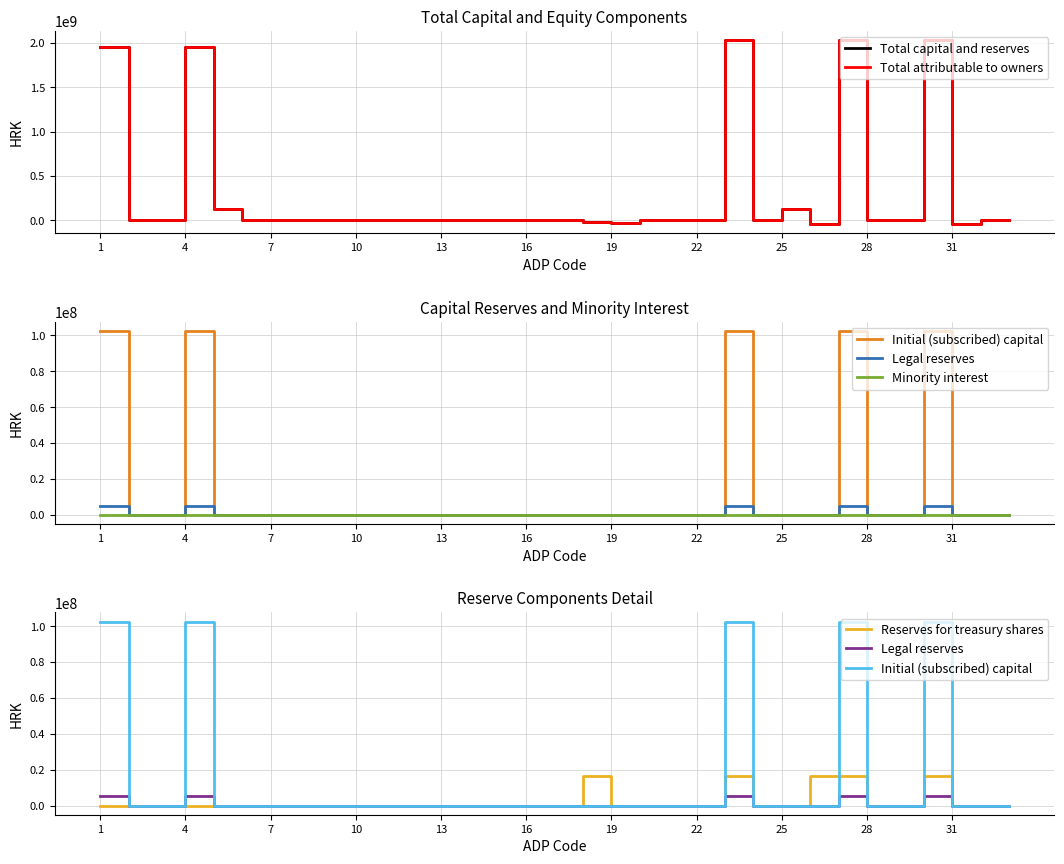

Which series has the largest range (max minus min)?

Total capital and reserves